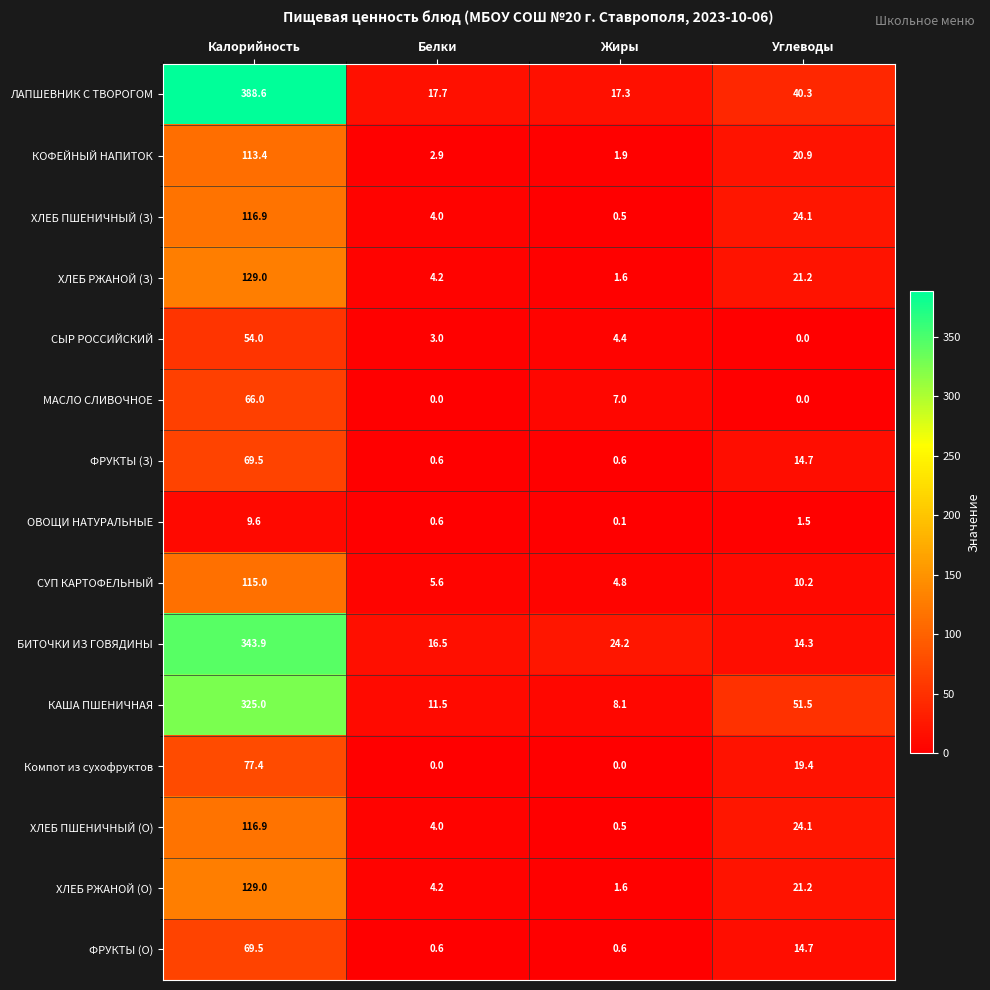

Rank the categories by ХЛЕБ ПШЕНИЧНЫЙ (О) value from highest to lowest.

Калорийность, Углеводы, Белки, Жиры